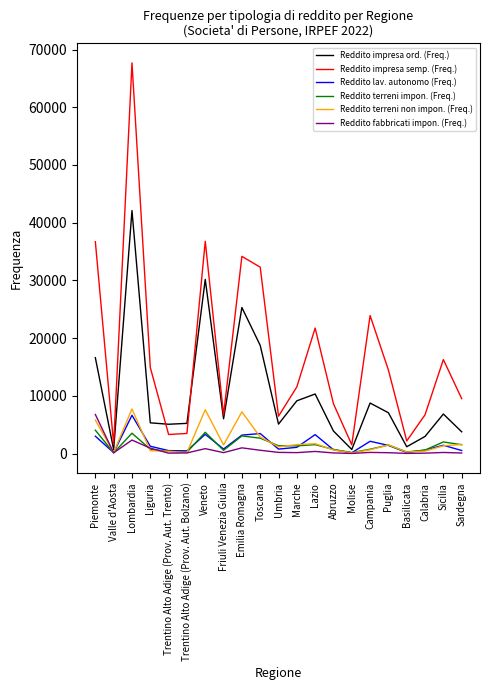

What is the greatest value displayed?

67693